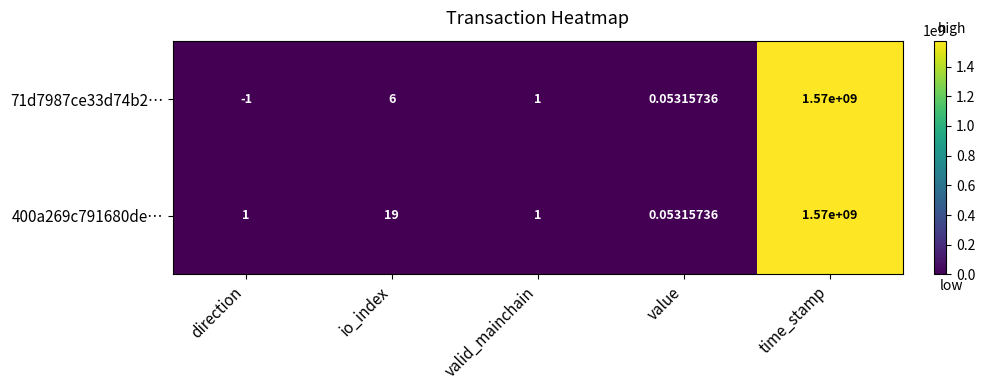

Which category has the highest value in the 400a269c791680de… series?

time_stamp